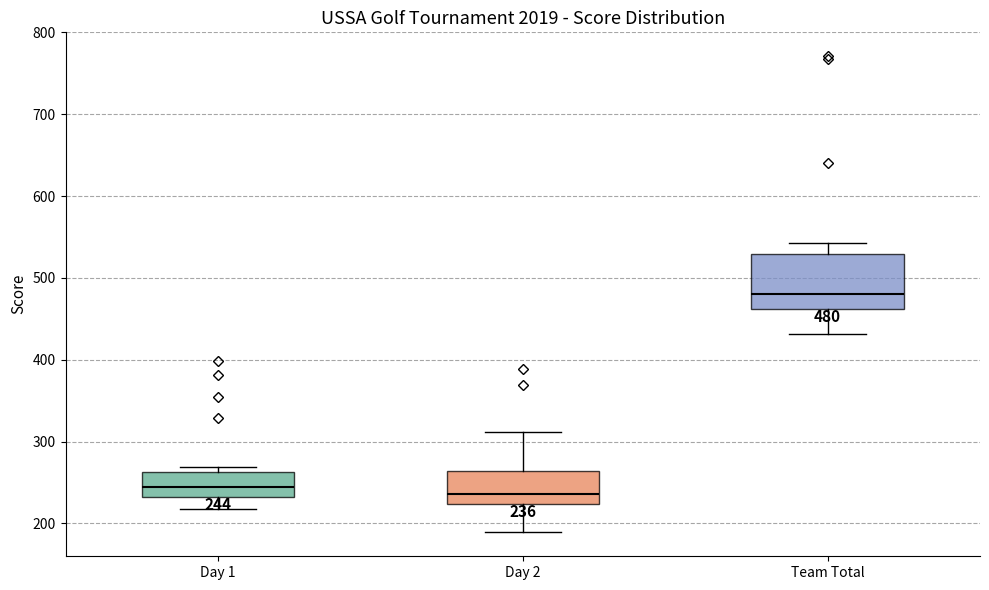

Which box's median line is the highest?

Team Total